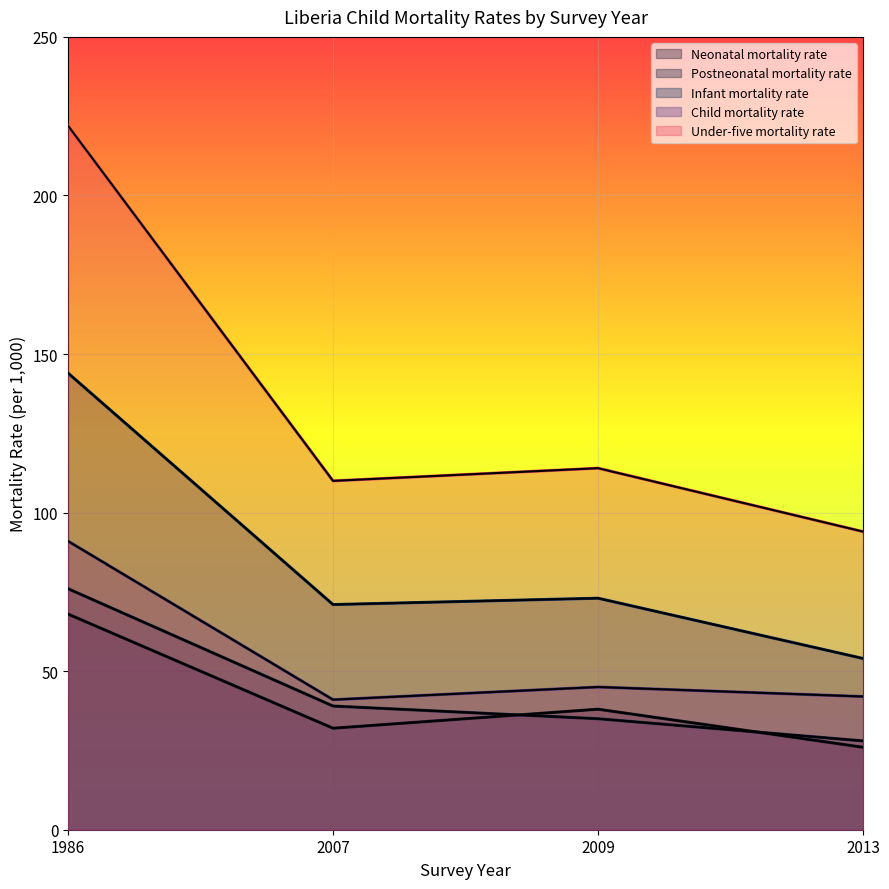

The value of Child mortality rate at 2007 is 24. True or false?

False